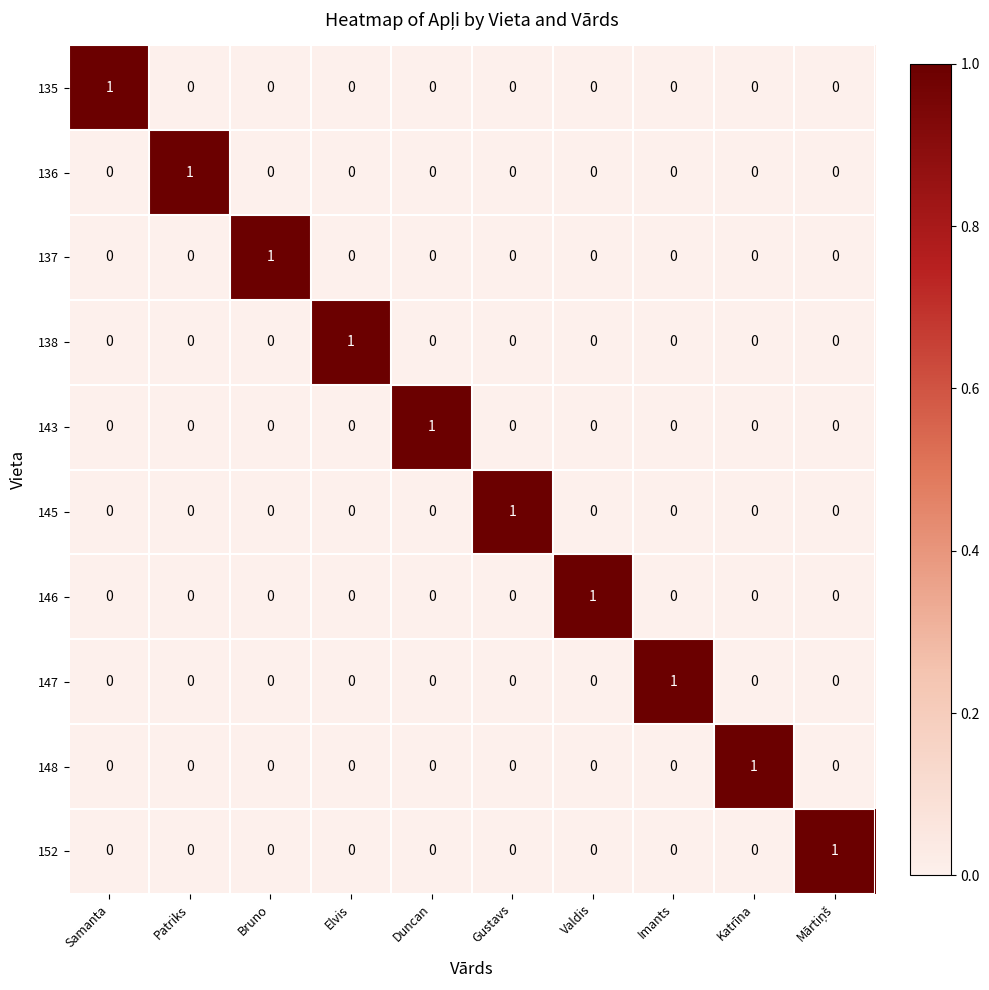

Is it true that 143 equals 0 at Valdis?

True